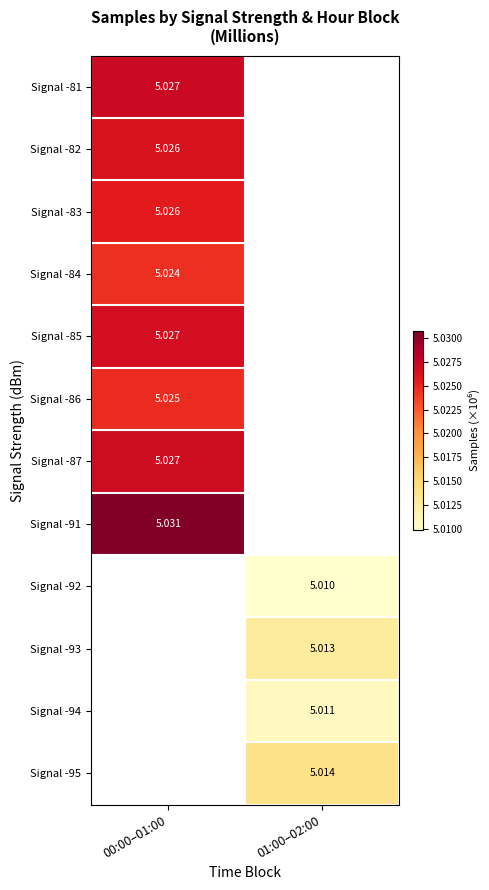

Is the value of Signal -94 at 01:00–02:00 greater than the value of Signal -87 at 00:00–01:00?

No